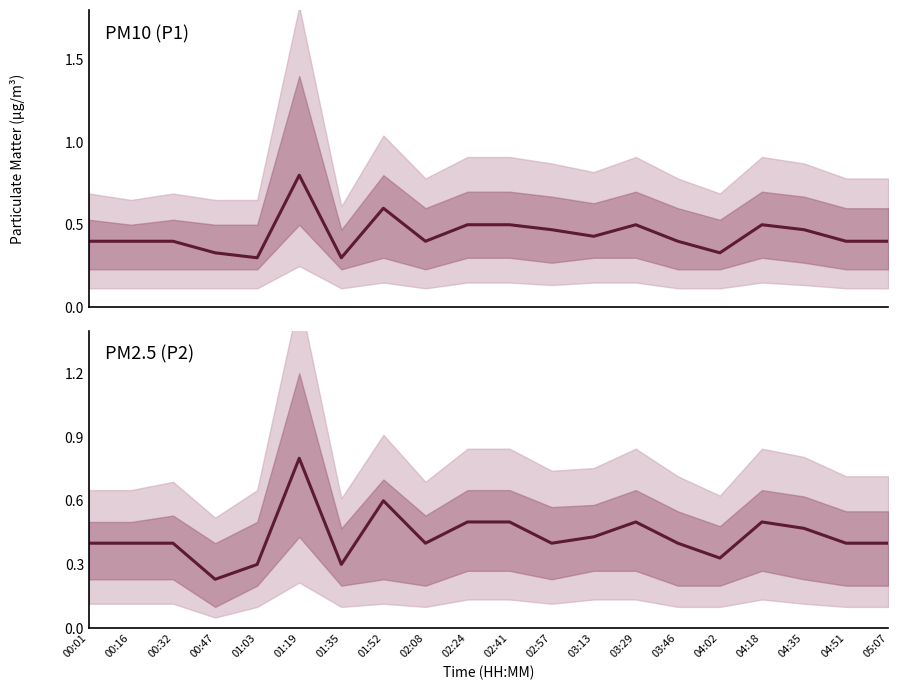

Reading left to right, transcribe all the data shown in this chart.

P1: 00:01=0.4	00:16=0.4	00:32=0.4	00:47=0.3	01:03=0.3	01:19=0.8	01:35=0.3	01:52=0.6	02:08=0.4	02:24=0.5	02:41=0.5	02:57=0.5	03:13=0.4	03:29=0.5	03:46=0.4	04:02=0.3	04:18=0.5	04:35=0.5	04:51=0.4	05:07=0.4
P2: 00:01=0.4	00:16=0.4	00:32=0.4	00:47=0.2	01:03=0.3	01:19=0.8	01:35=0.3	01:52=0.6	02:08=0.4	02:24=0.5	02:41=0.5	02:57=0.4	03:13=0.4	03:29=0.5	03:46=0.4	04:02=0.3	04:18=0.5	04:35=0.5	04:51=0.4	05:07=0.4